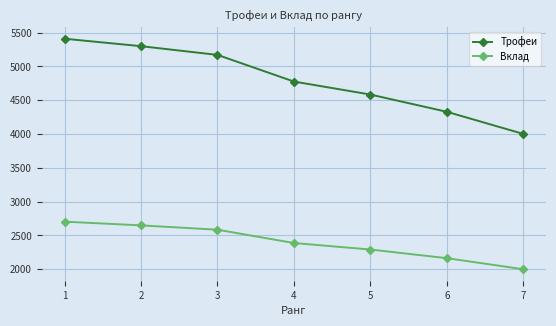

What is the spread (max minus min) of values at 3?

2585